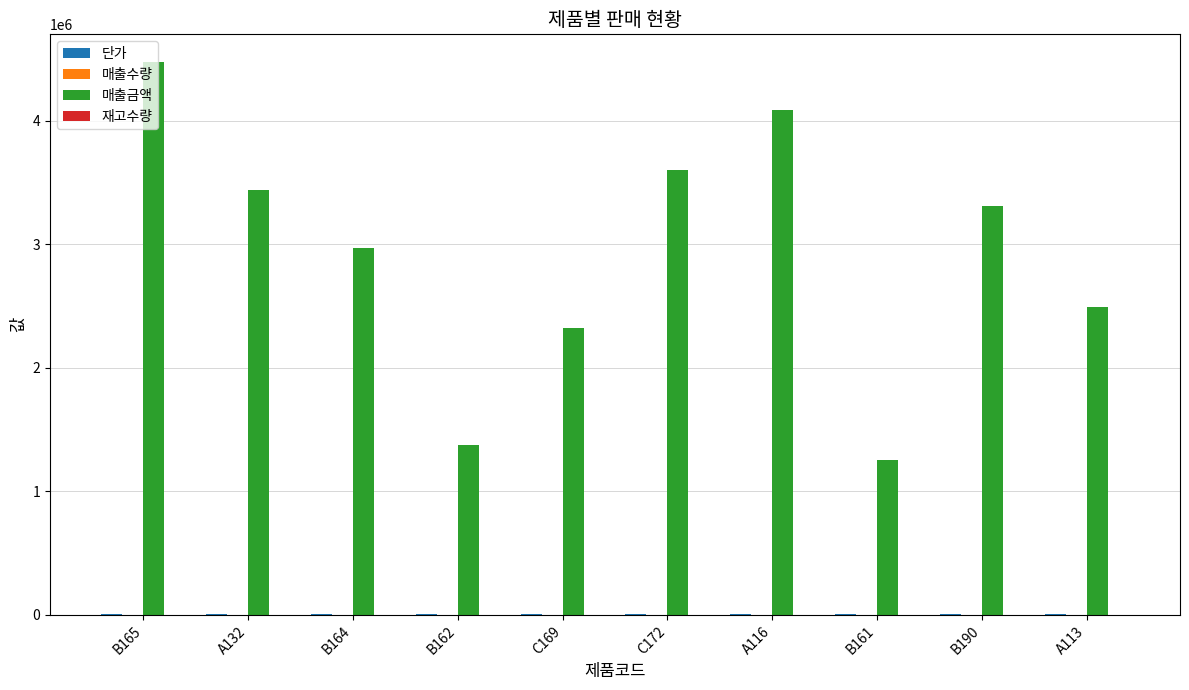

True or false: 매출금액 has a value of 2967724 at B164.

True